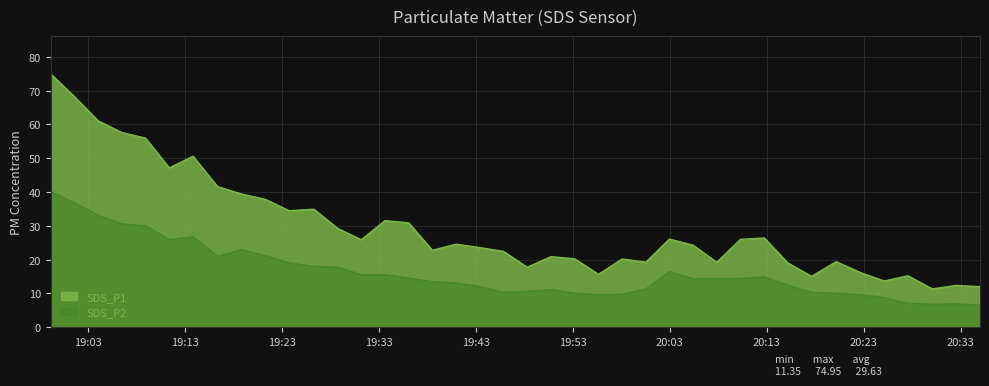

The SDS_P2 series shows 3.5 at 2024/01/15 20:20:09. True or false?

False